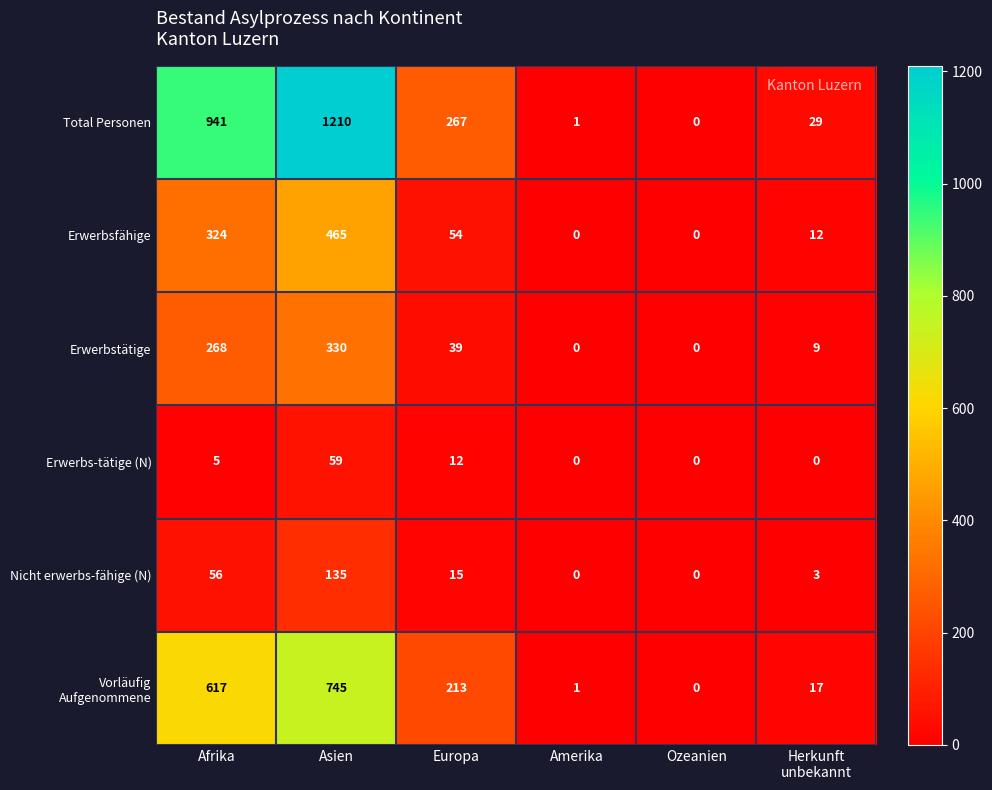

The Erwerbstätige series shows -190 at Amerika. True or false?

False